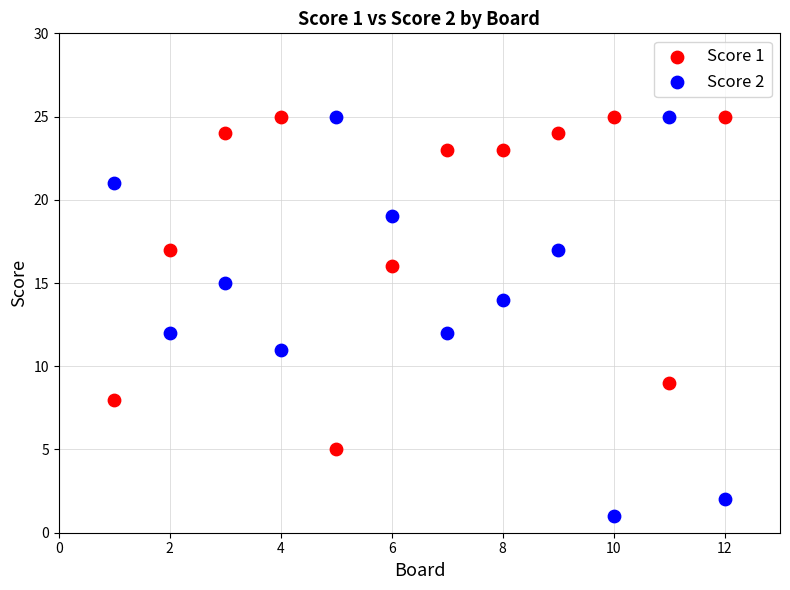

Across all data points, what is the range of Y values (max minus min)?

24